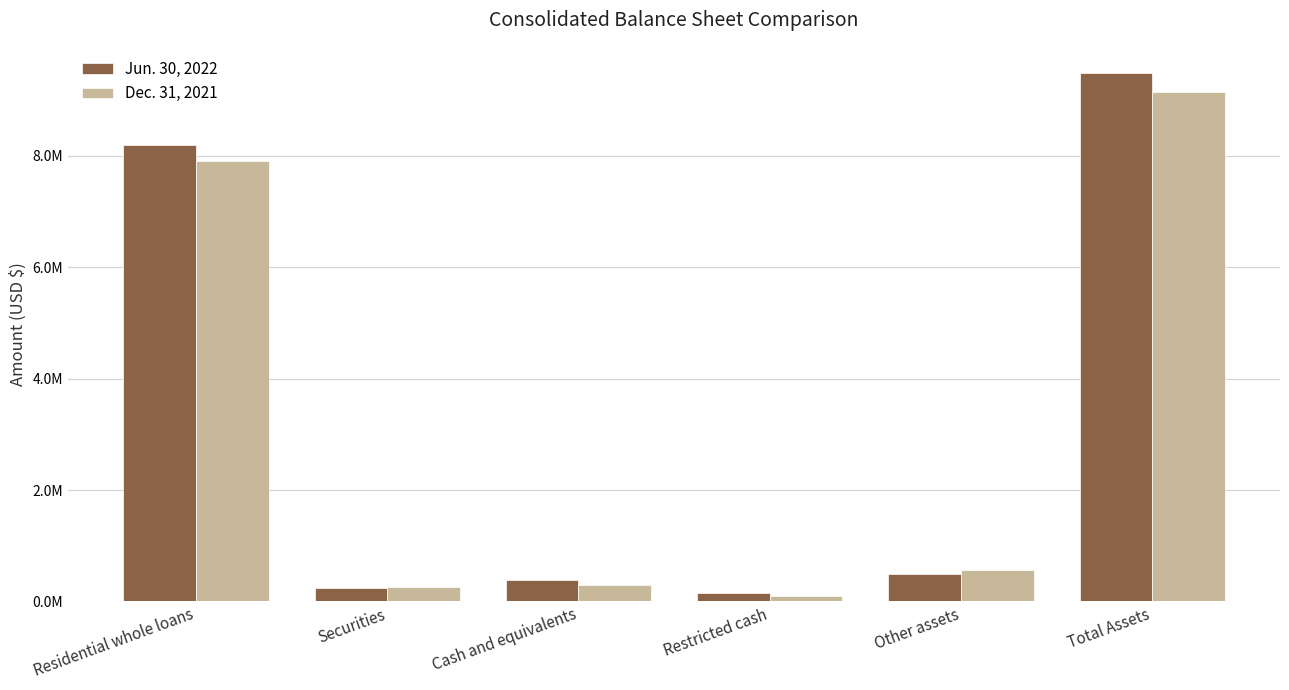

At which label does Dec. 31, 2021 first exceed 565556?

Residential whole loans